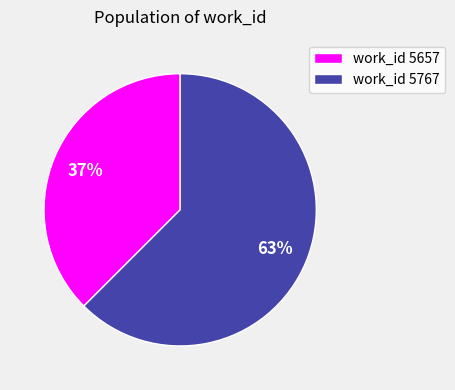

True or false: work_id 5657 accounts for 52% of the total.

False